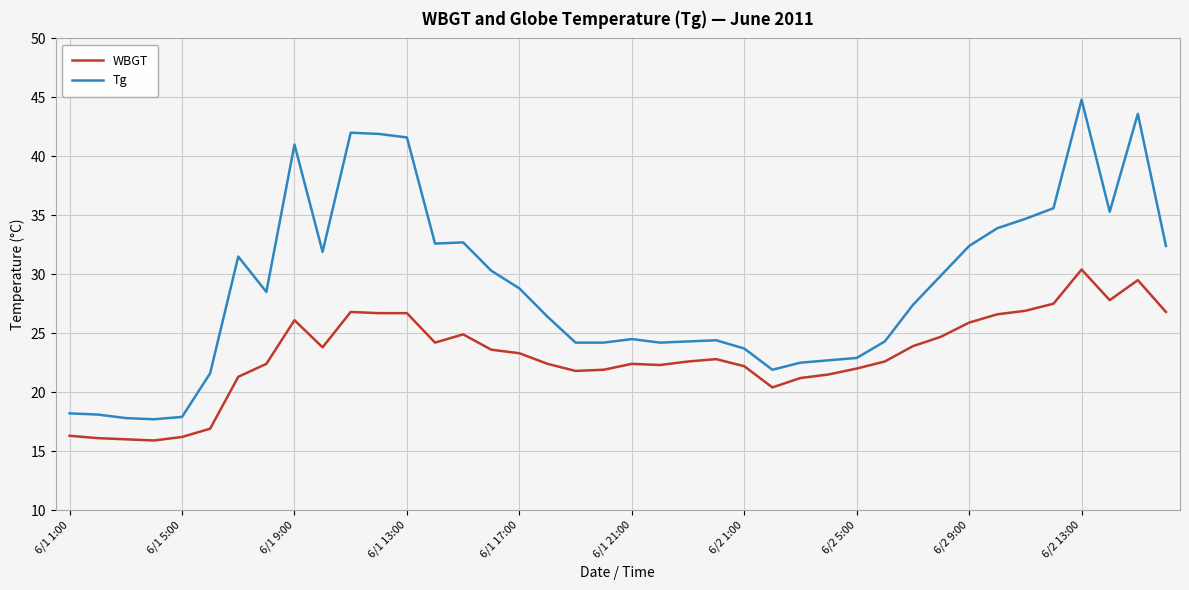

True or false: Tg and WBGT intersect in this chart.

False